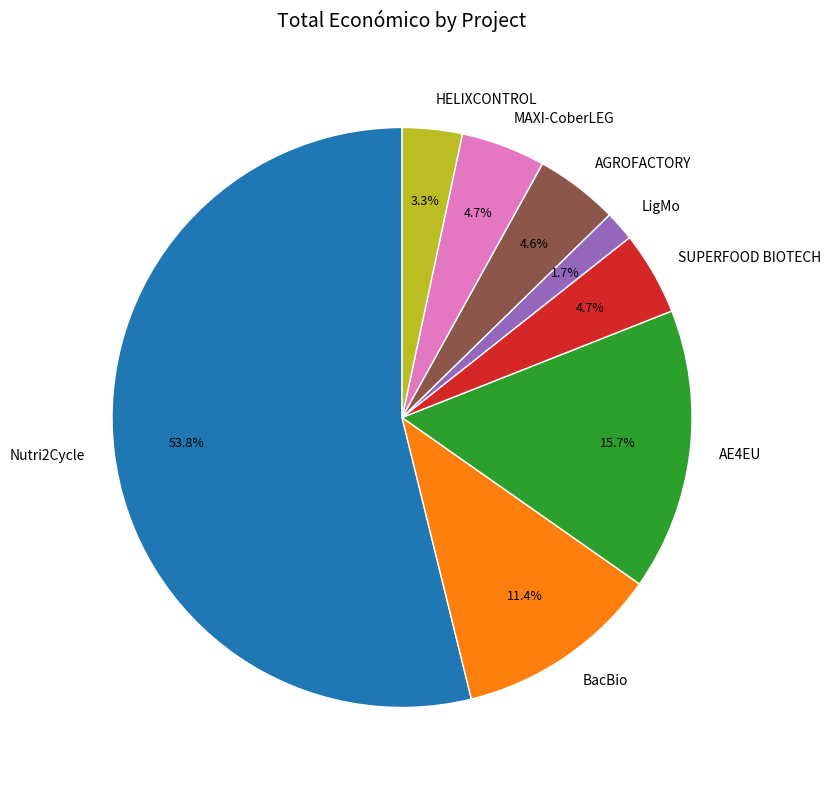

Is BacBio the majority of the pie?

No